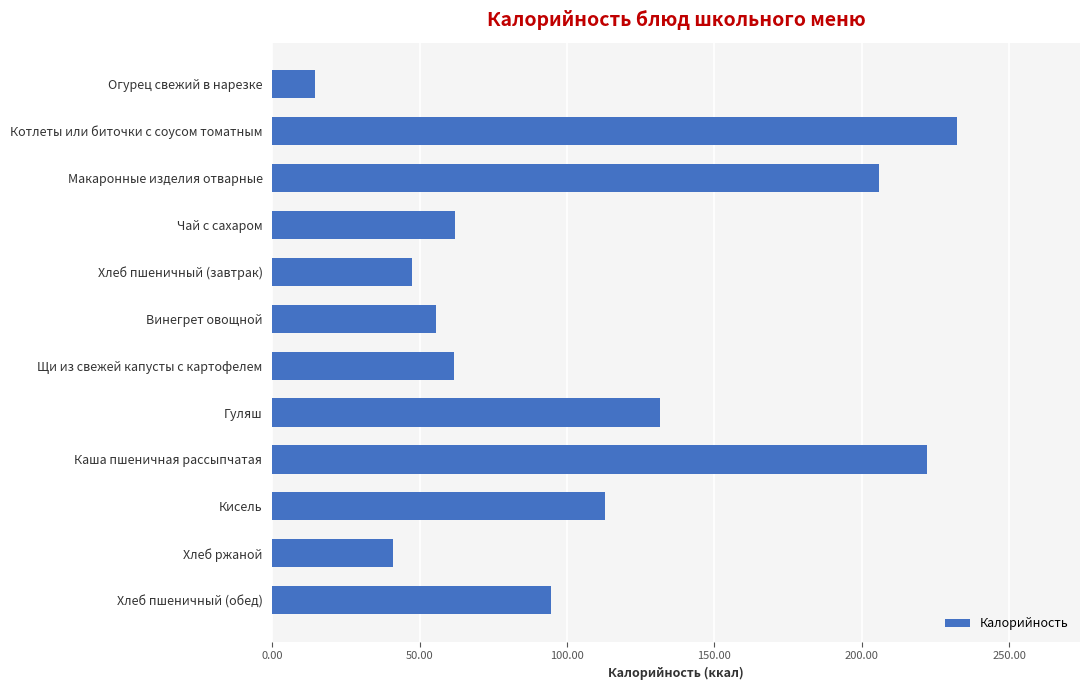

At which category does the chart reach its peak across all series?

Котлеты или биточки с соусом томатным